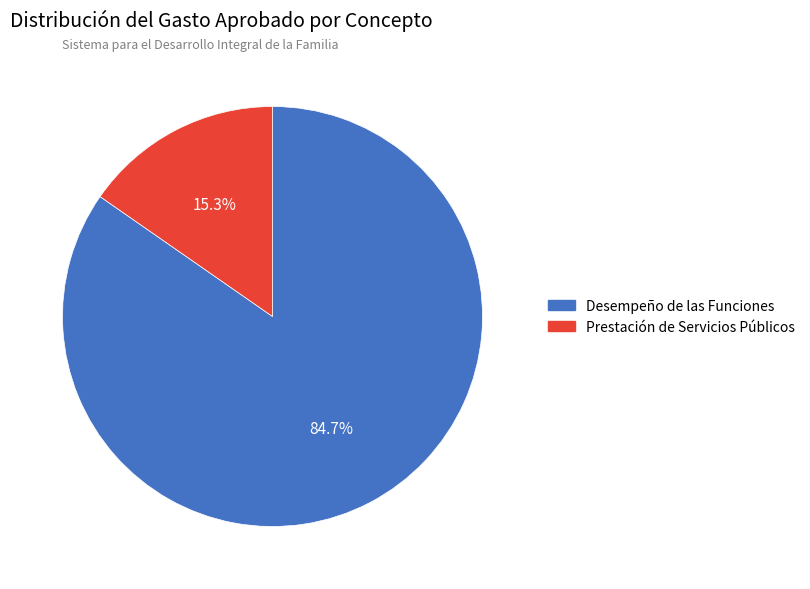

Which category accounts for the majority?

Desempeño de las Funciones